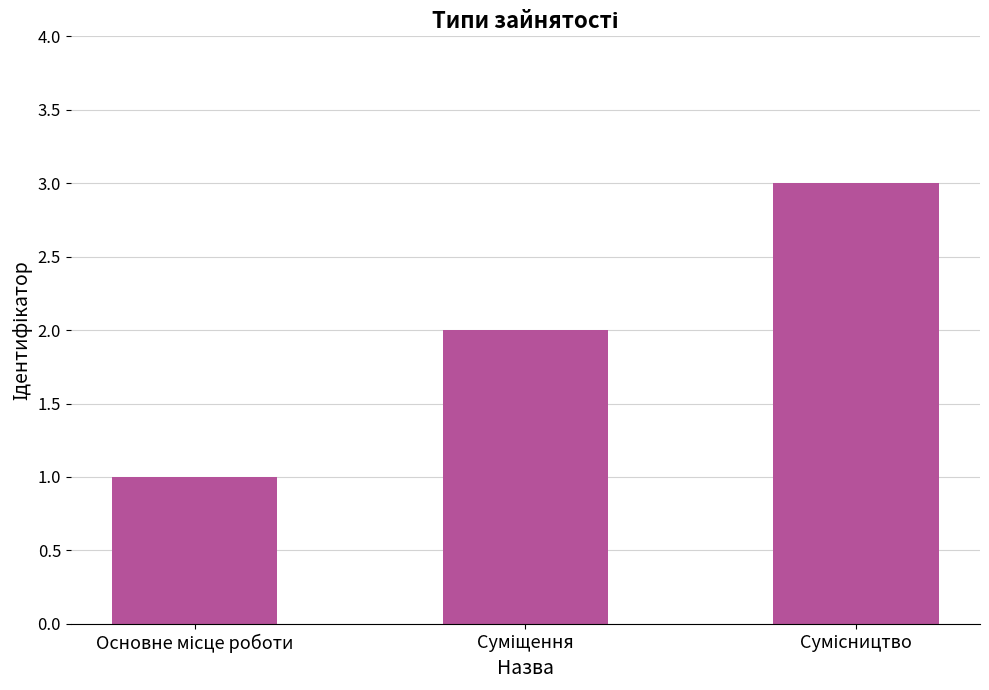

What is the smallest value displayed?

1